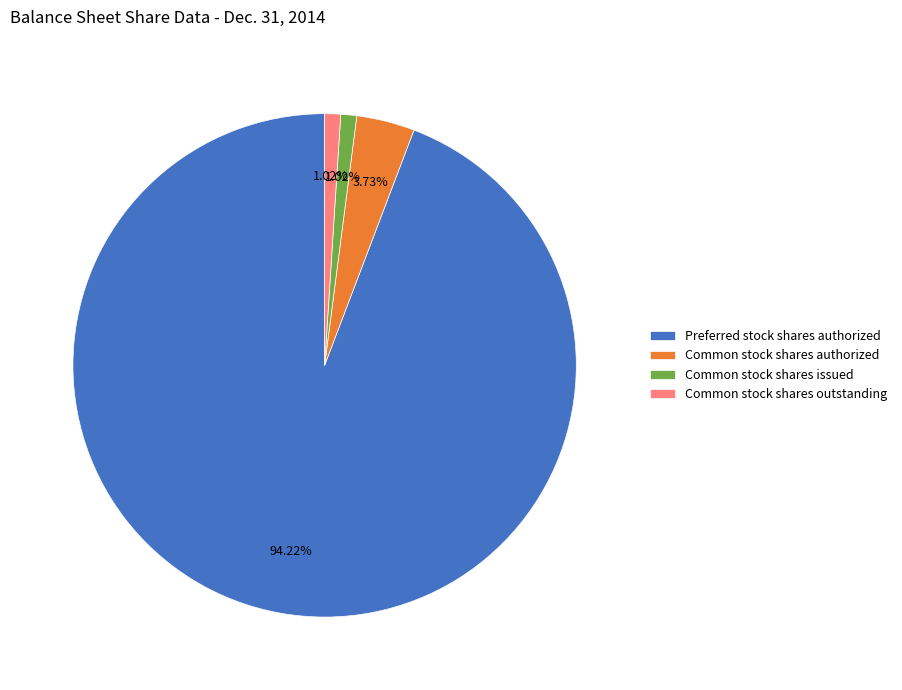

Approximately how many times larger is the value at Preferred stock shares authorized compared to Common stock shares authorized?

25.3